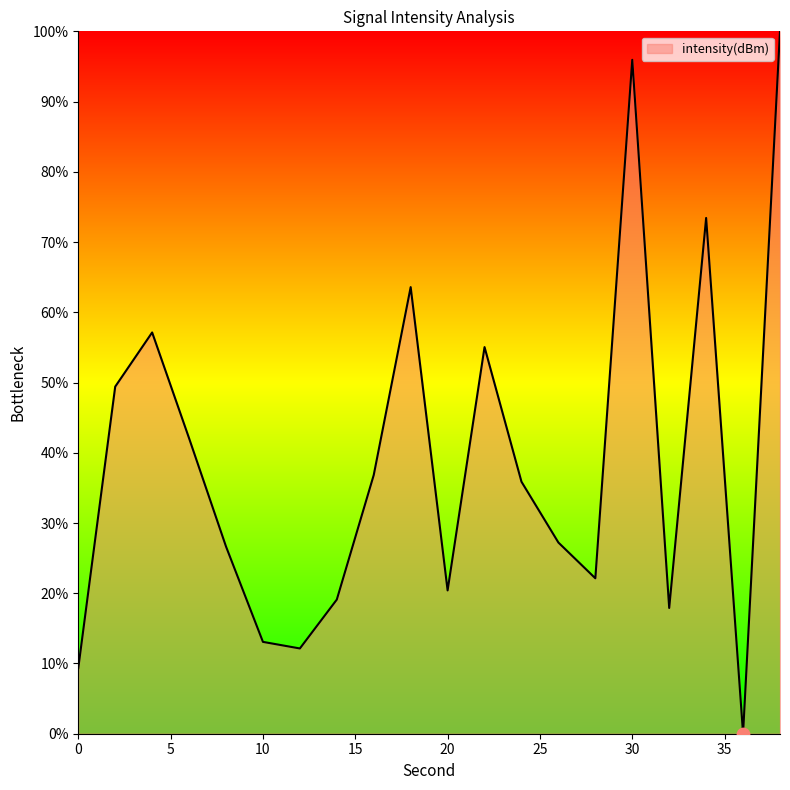

What is the difference between the maximum and minimum values?

100.0